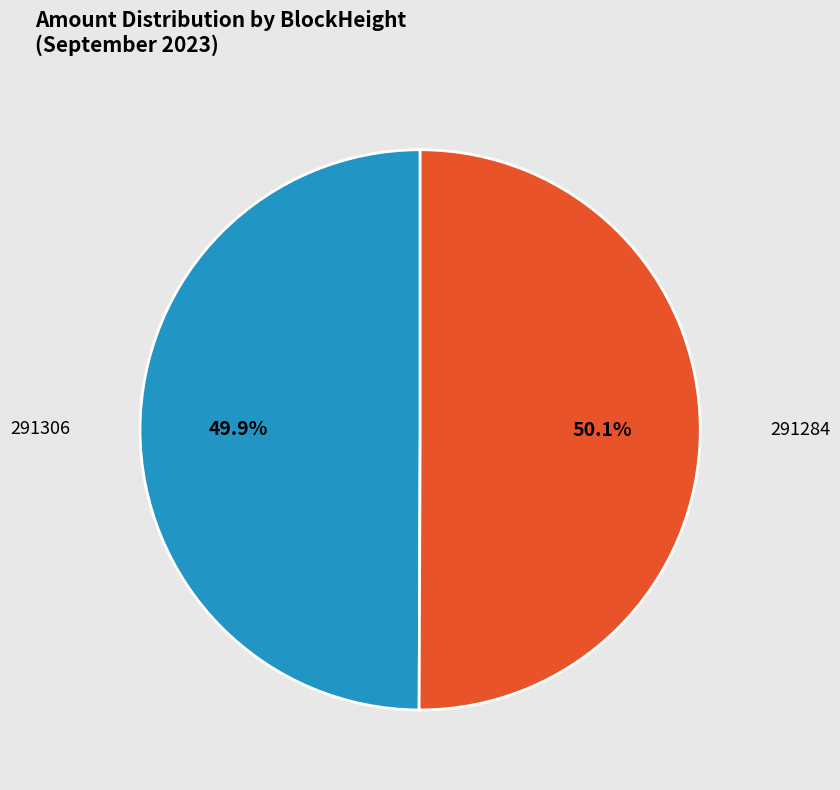

Do 291284 and 291306 together represent more than half of the pie?

Yes